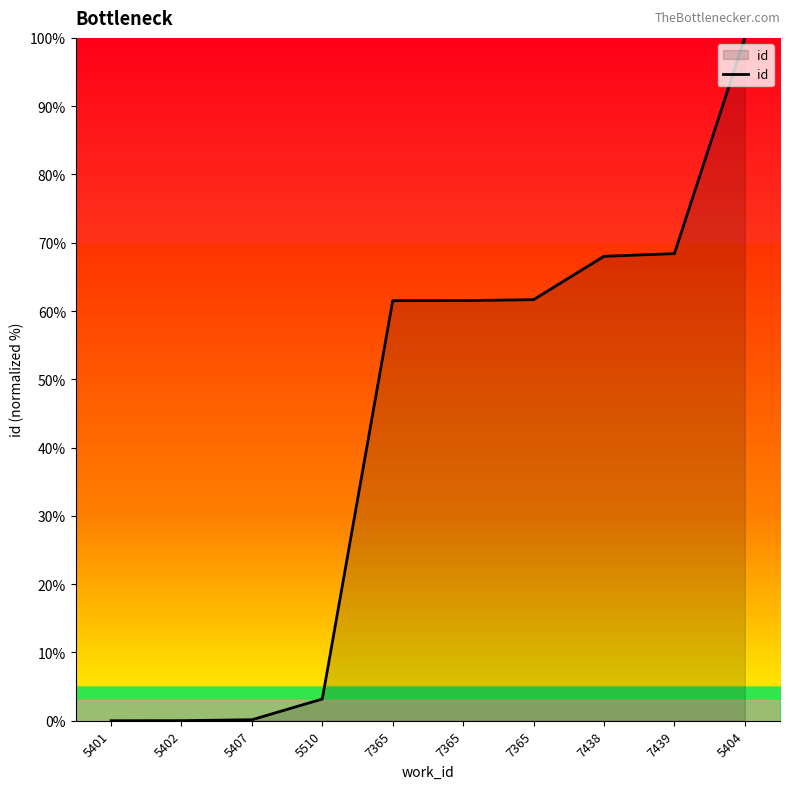

List the labels in order of value, smallest first.

5401, 5402, 5407, 5510, 7365, 7365, 7365, 7438, 7439, 5404